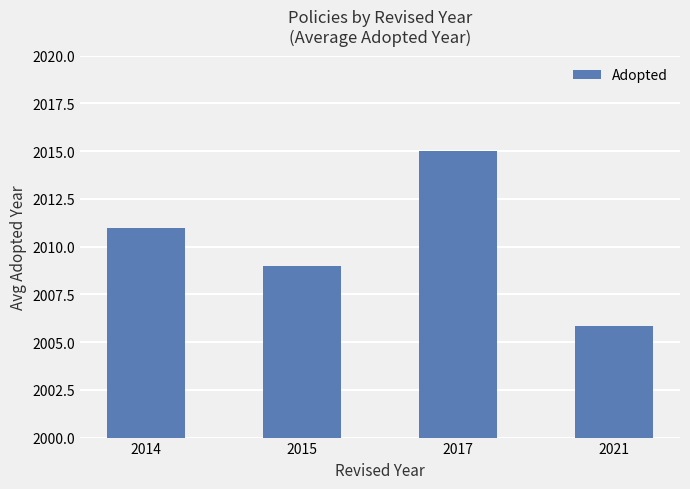

Count the number of data series in this chart.

1